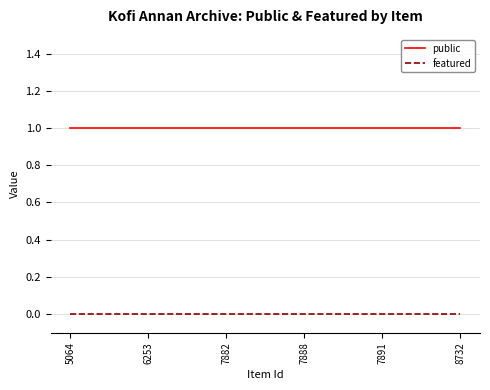

Is it true that public equals 1 at 8732?

True